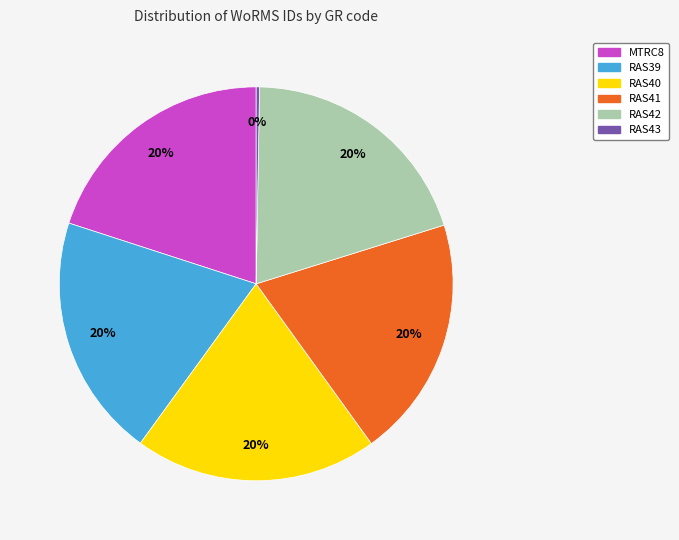

Combined, do RAS41 and RAS42 account for over 50%?

No